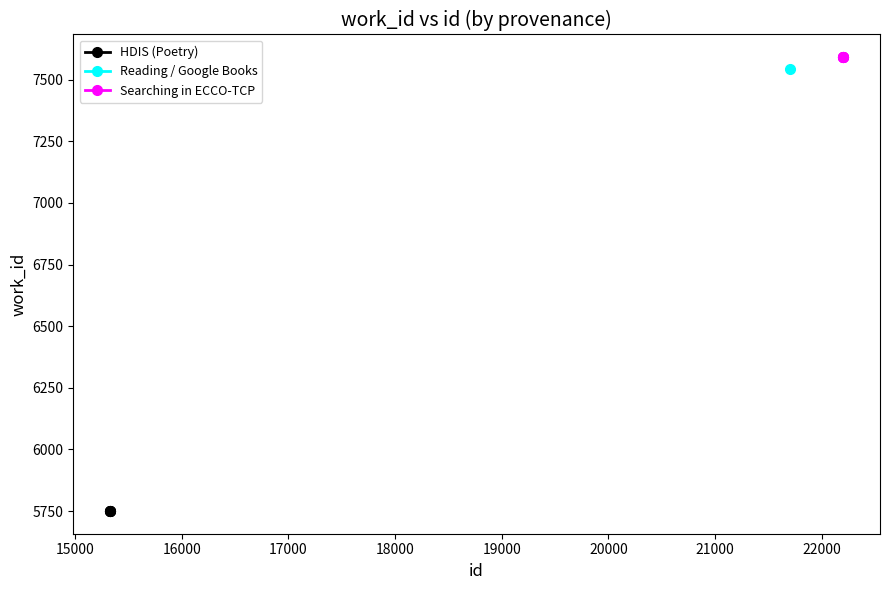

Is the value of work_id_Reading at 15326 greater than the value of work_id_HDIS at 15326?

Yes